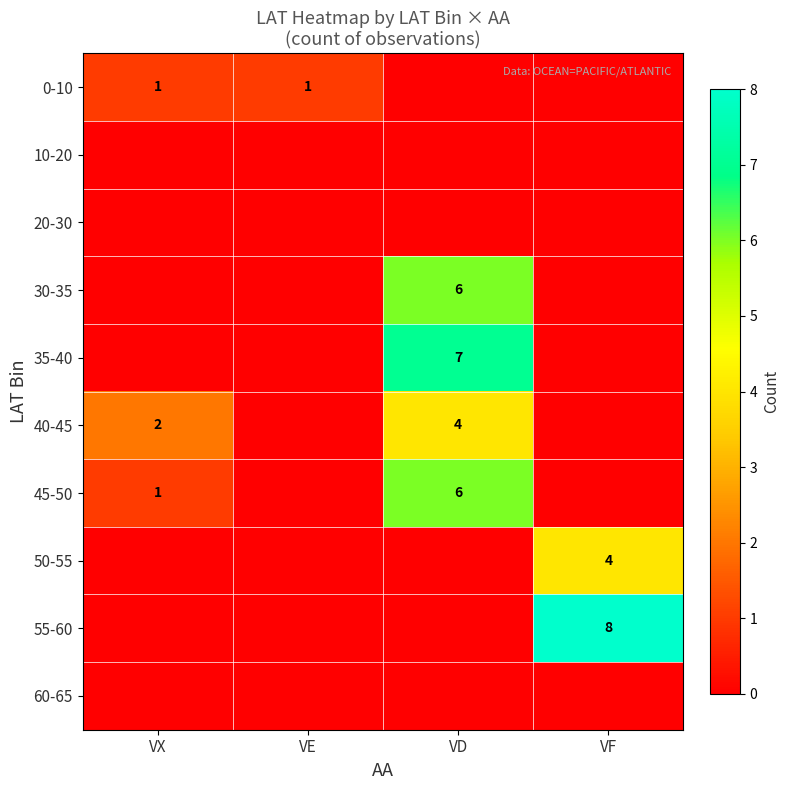

True or false: 0-10 has a value of 1 at VX.

True